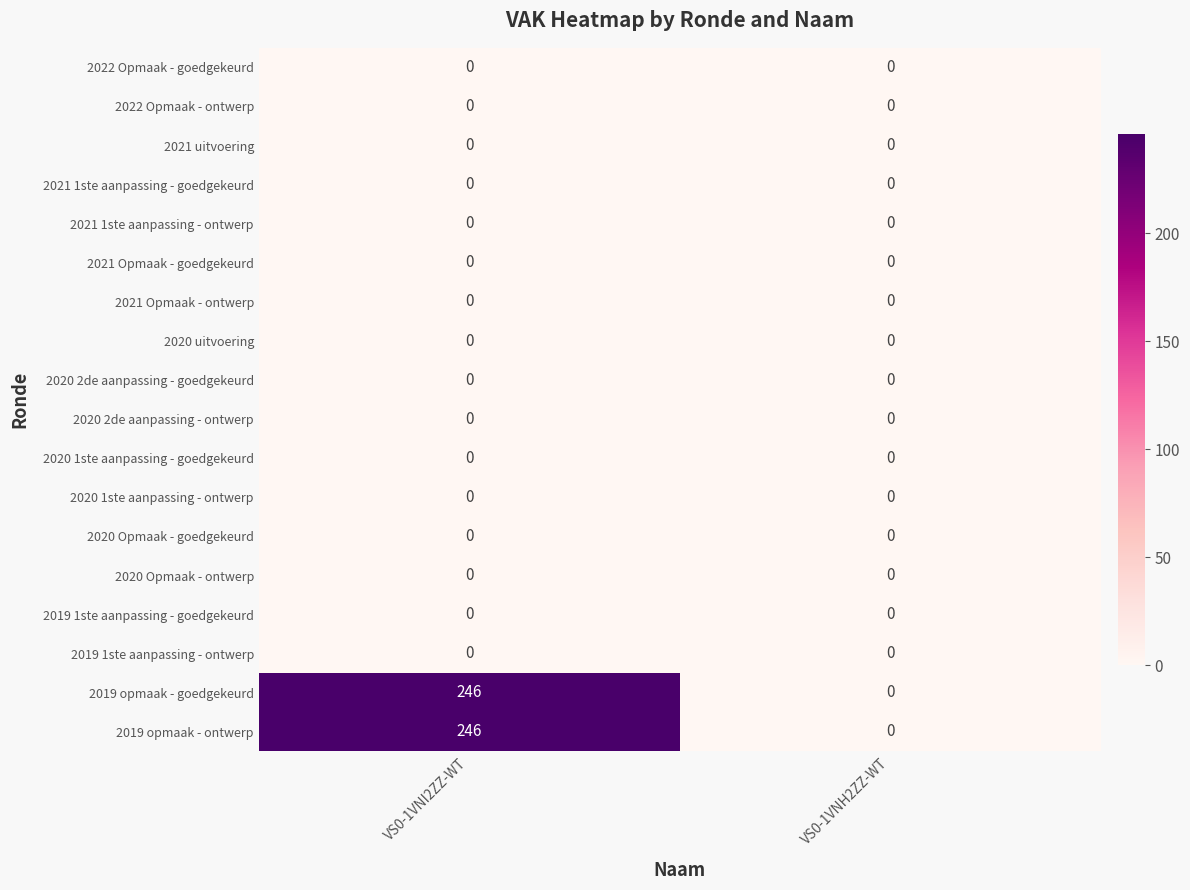

At which category is the sum across all series the highest?

VS0-1VNI2ZZ-WT